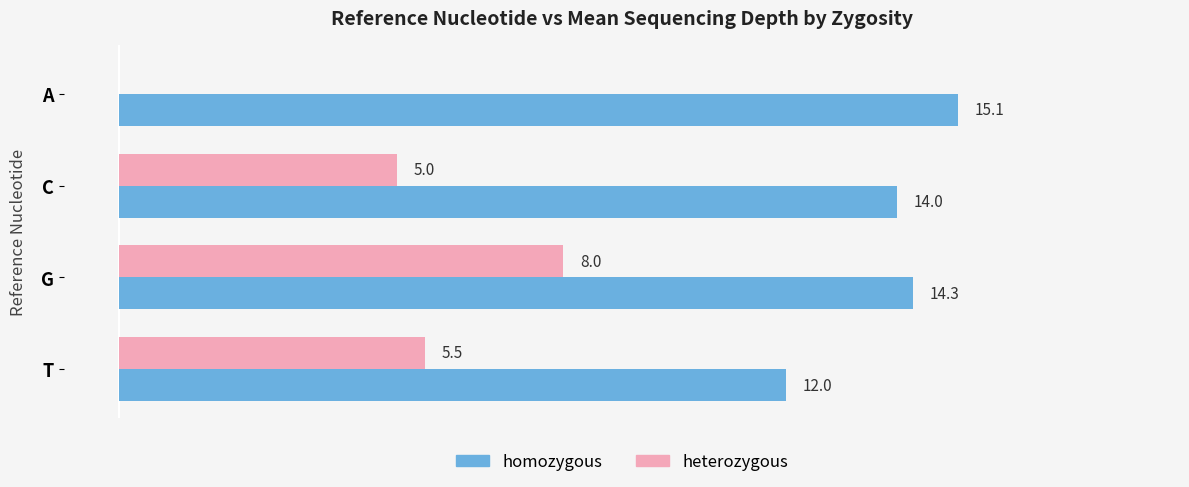

Which series has the largest total across all categories?

homozygous